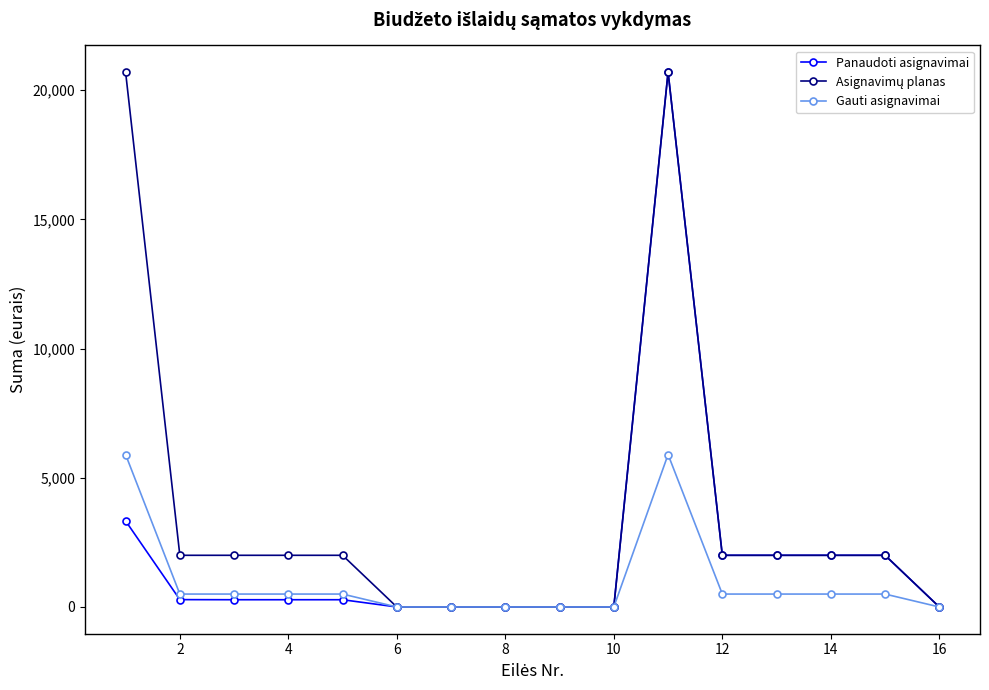

What is the maximum value shown in the chart?

20700.0